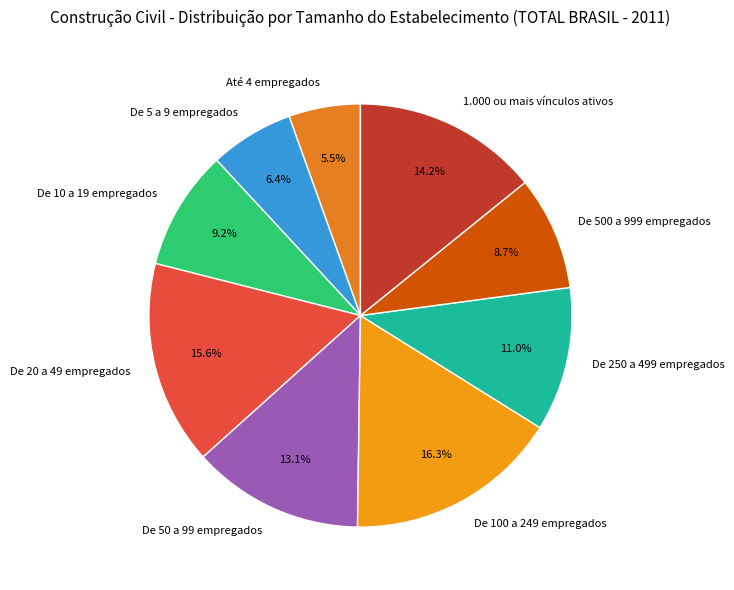

Is it true that 1.000 ou mais vínculos ativos is 7% of the pie?

False